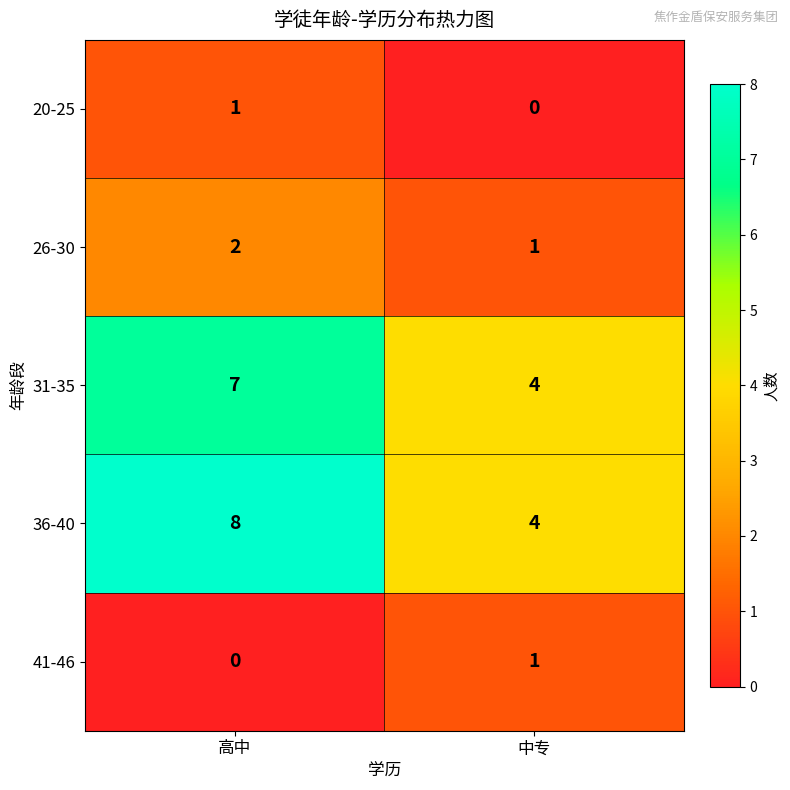

Which series has the largest total across all categories?

36-40